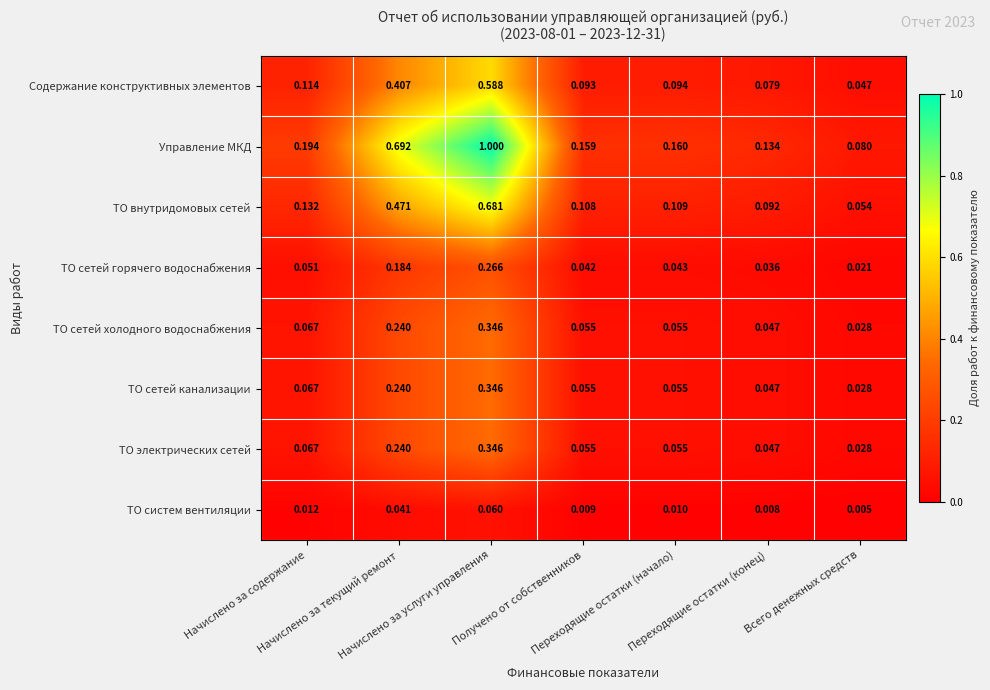

Which series has the largest total across all categories?

Управление МКД